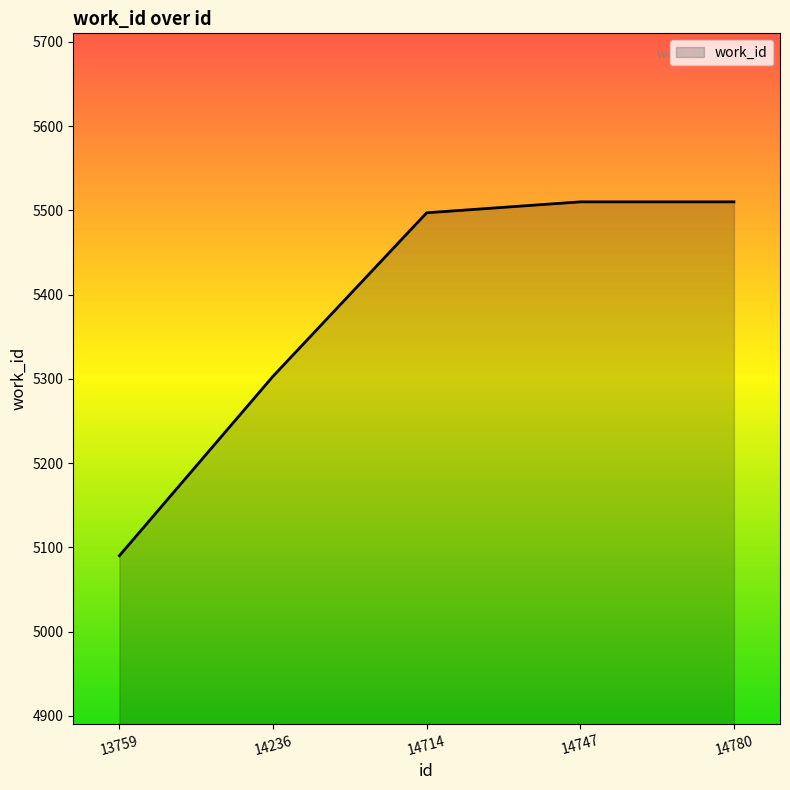

Which label corresponds to the smallest value in the chart?

13759